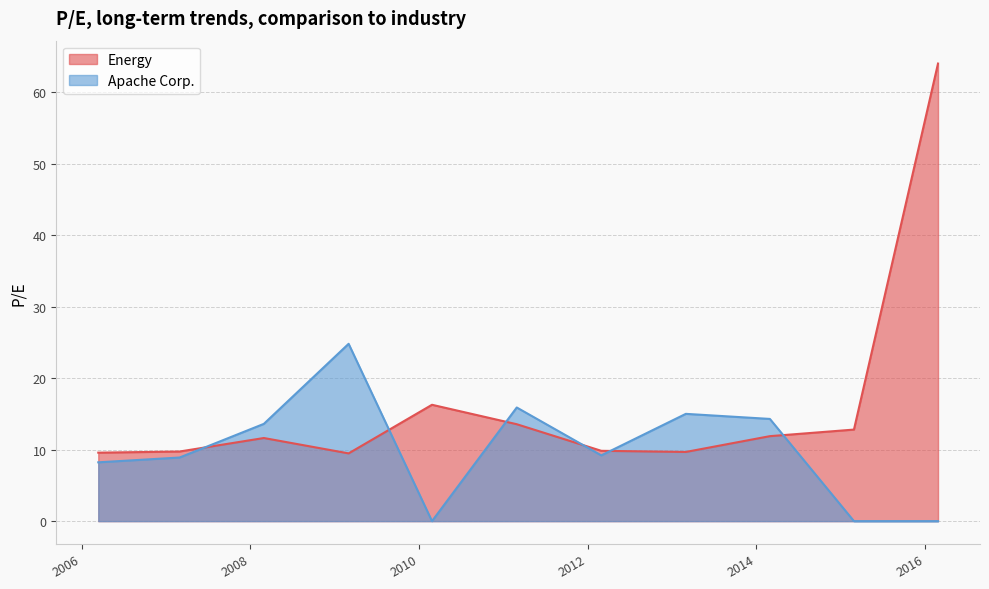

List the series in order of their overall mean, highest first.

Energy, Apache Corp.